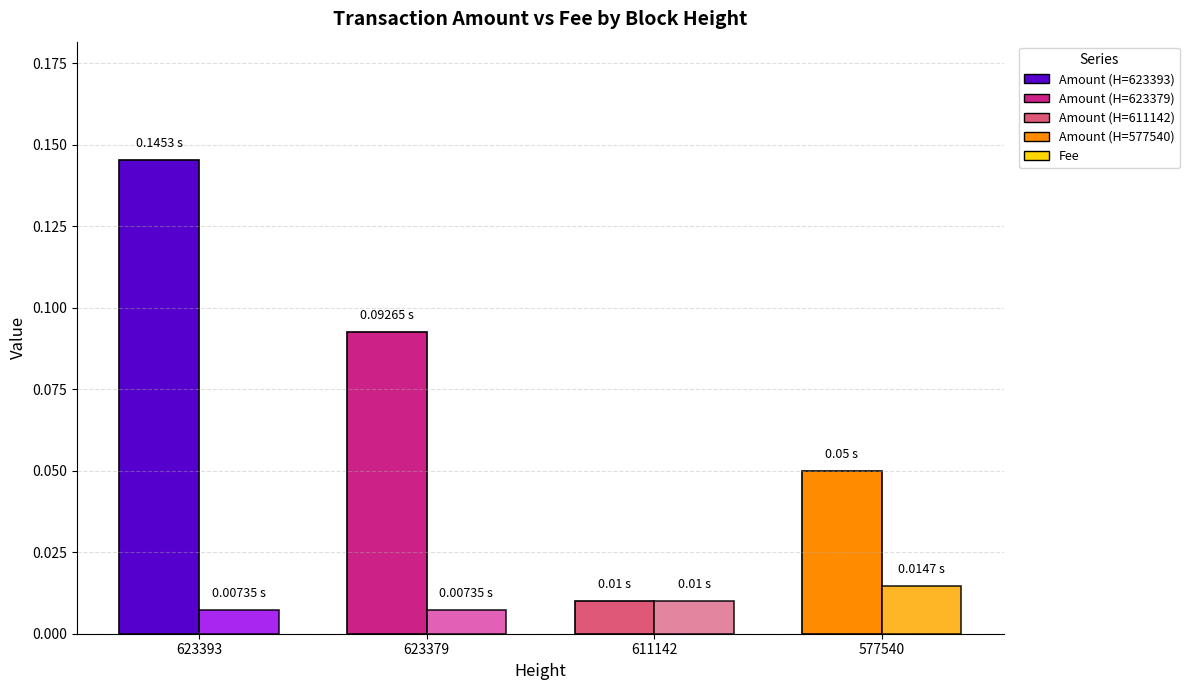

Is it true that Amount equals 0.1 at 623393?

False